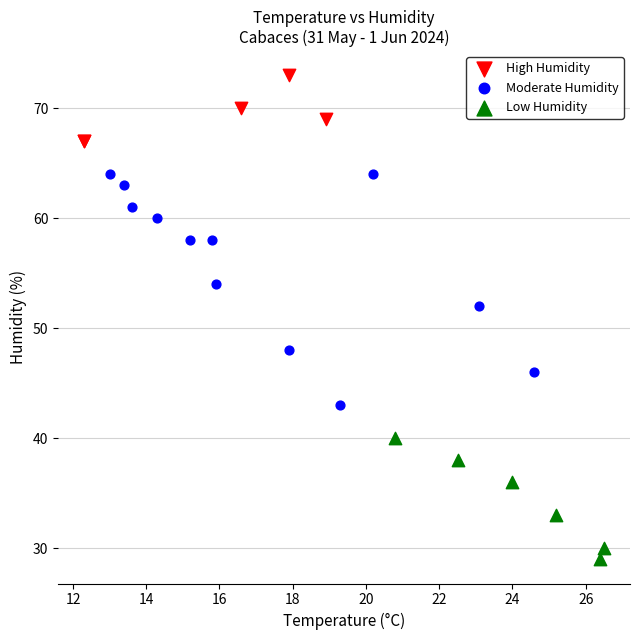

Which series reaches the maximum Y coordinate?

High Humidity